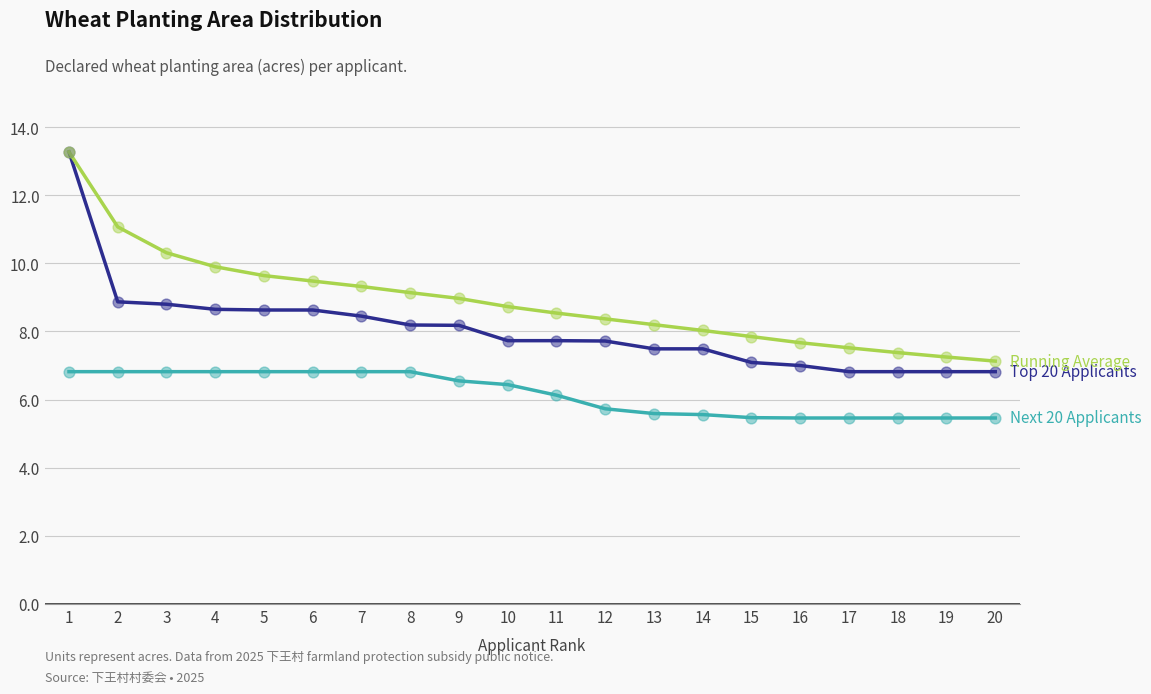

What is the total value across all series at 6?

24.9